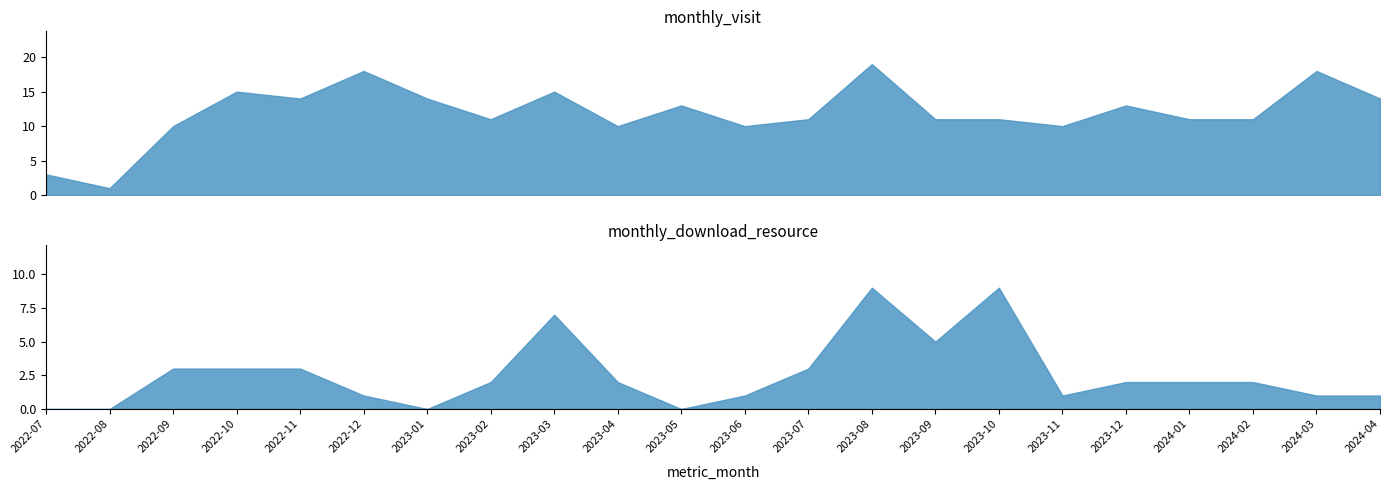

What is the value of the monthly_visit point at the 8th from the left?

11